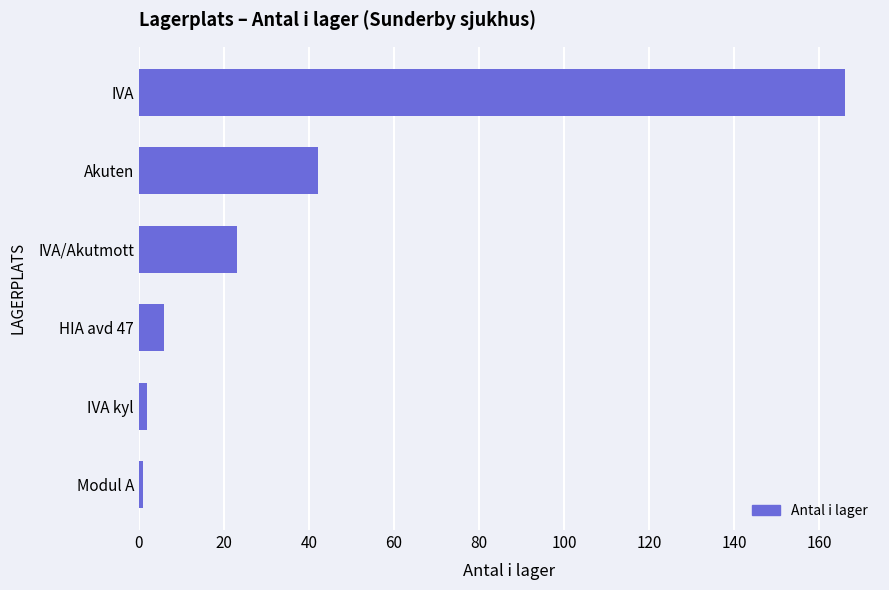

The chart shows a value of 166 at IVA. True or false?

True